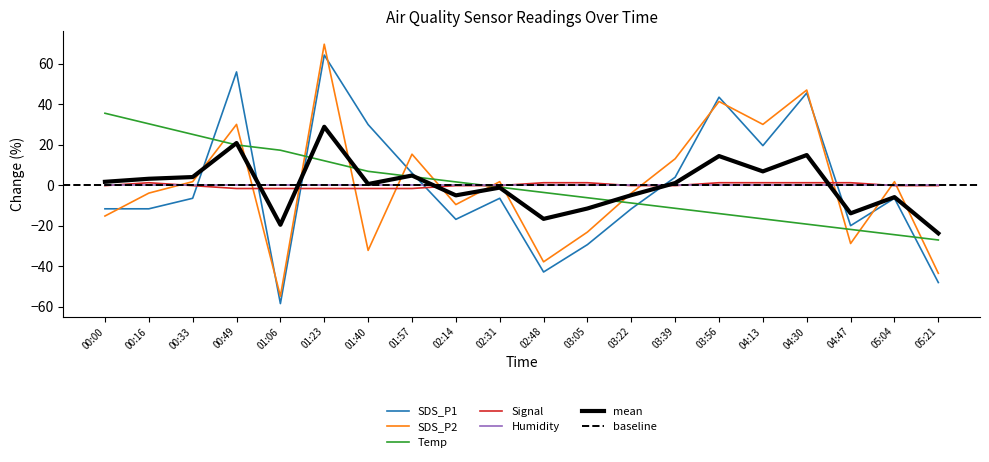

Which series has the widest spread of values?

SDS_P2